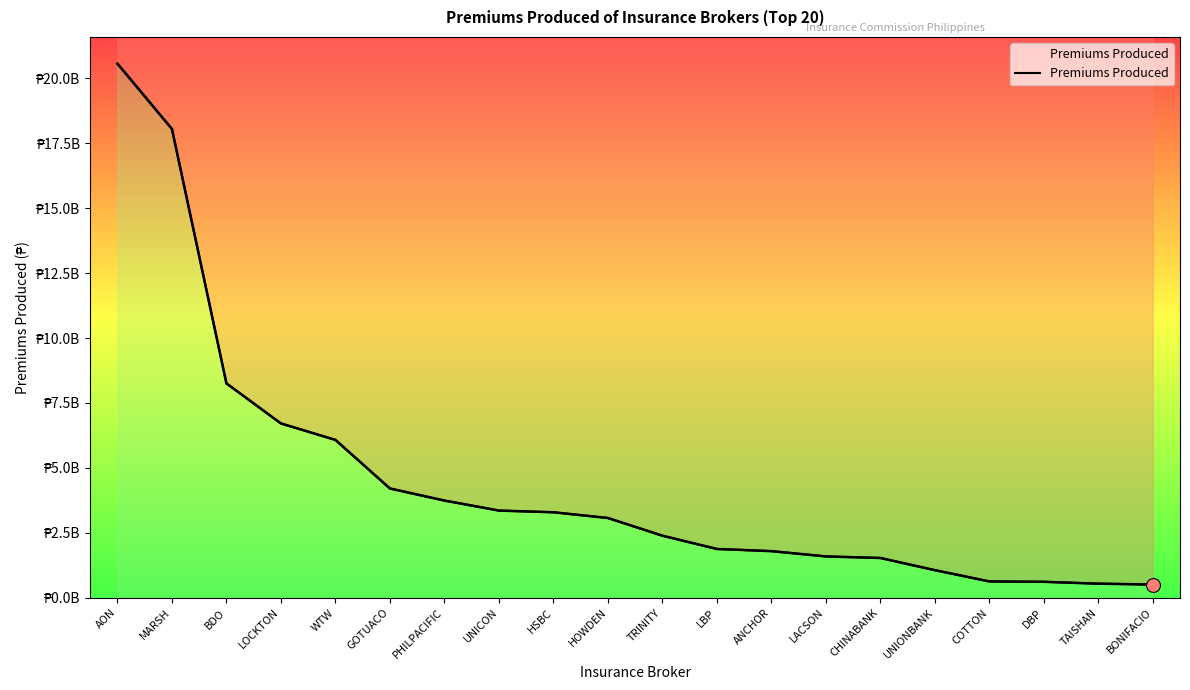

What is the change in value from BDO to ANCHOR?

-6455712187.5